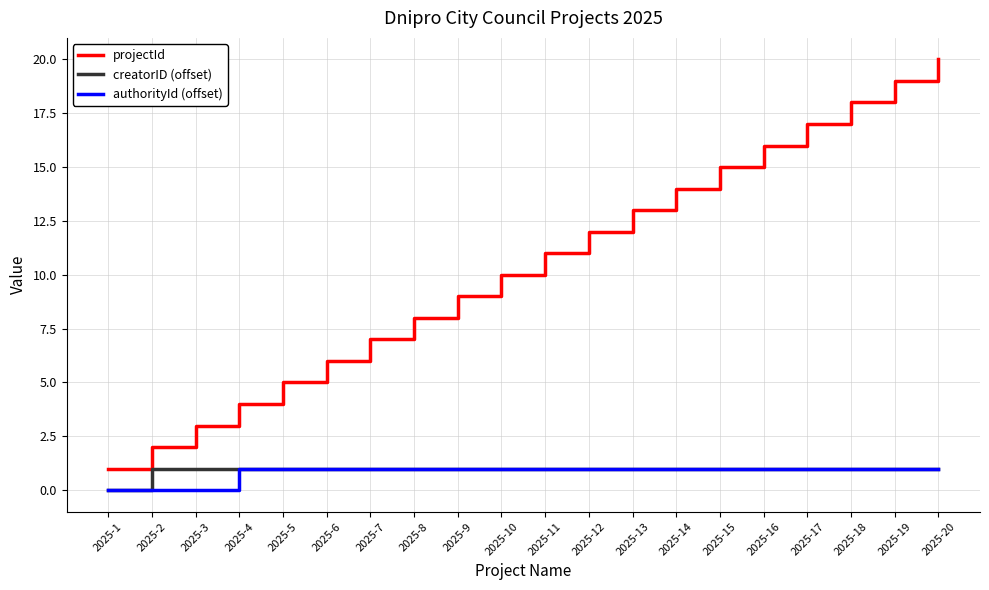

At which label does projectId reach its minimum?

2025-1